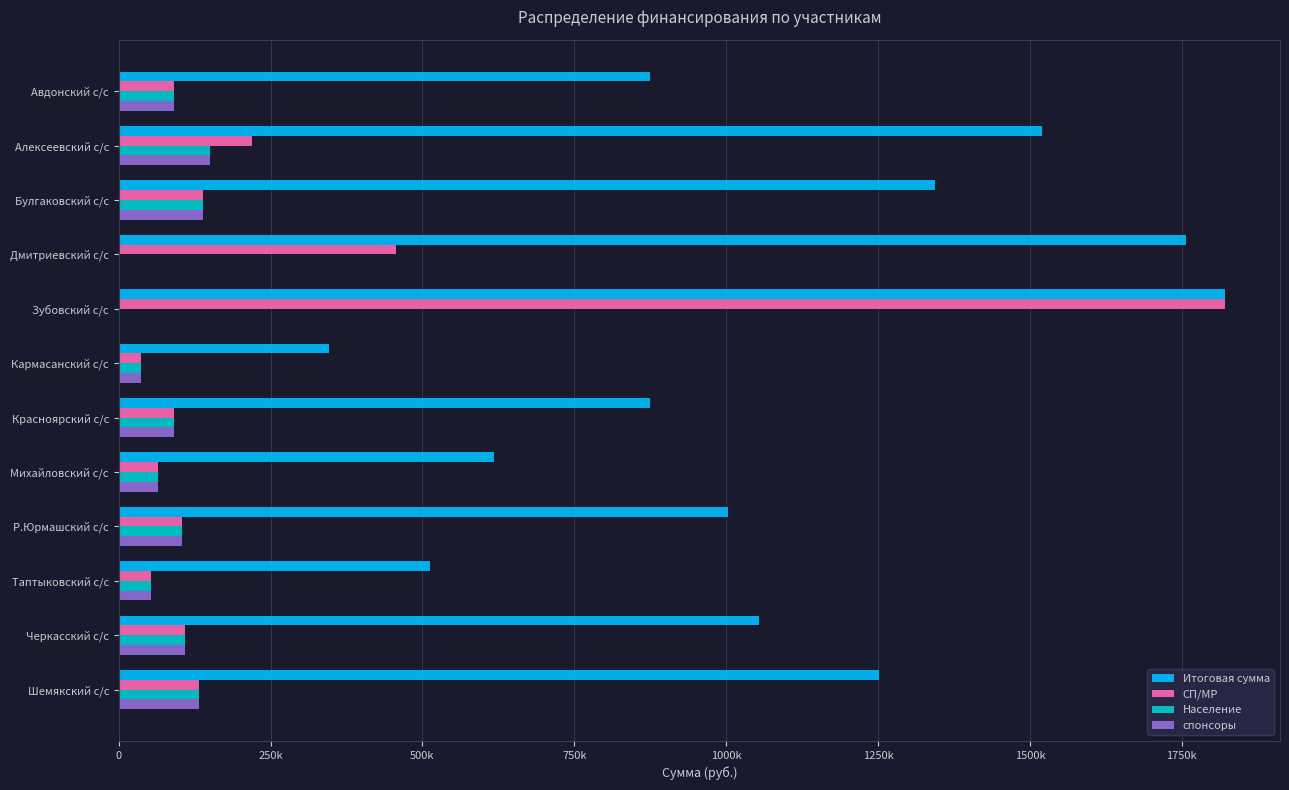

What is the maximum value shown in the chart?

1820700